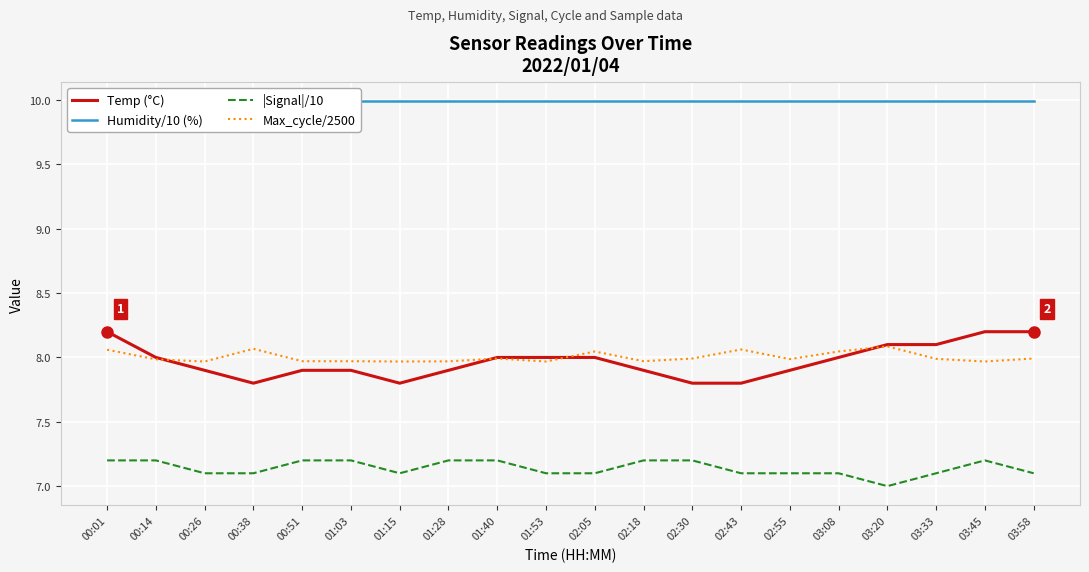

What is the sum of all Max_cycle/2500 values?

160.1